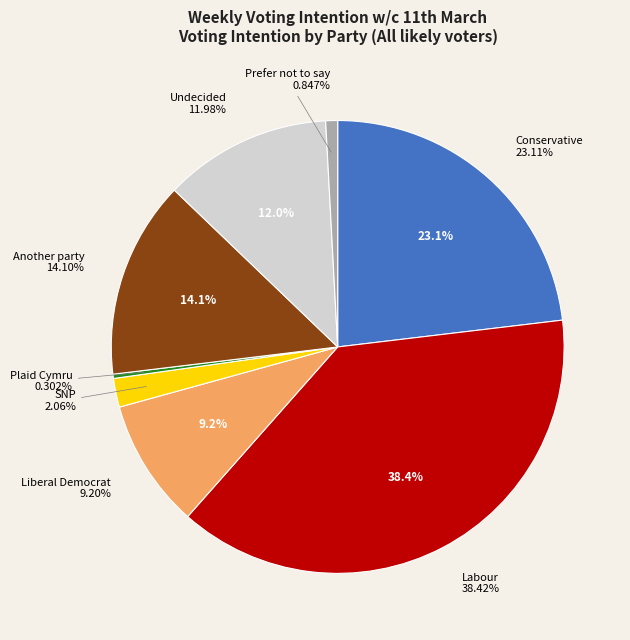

How many slices are in this pie chart?

8